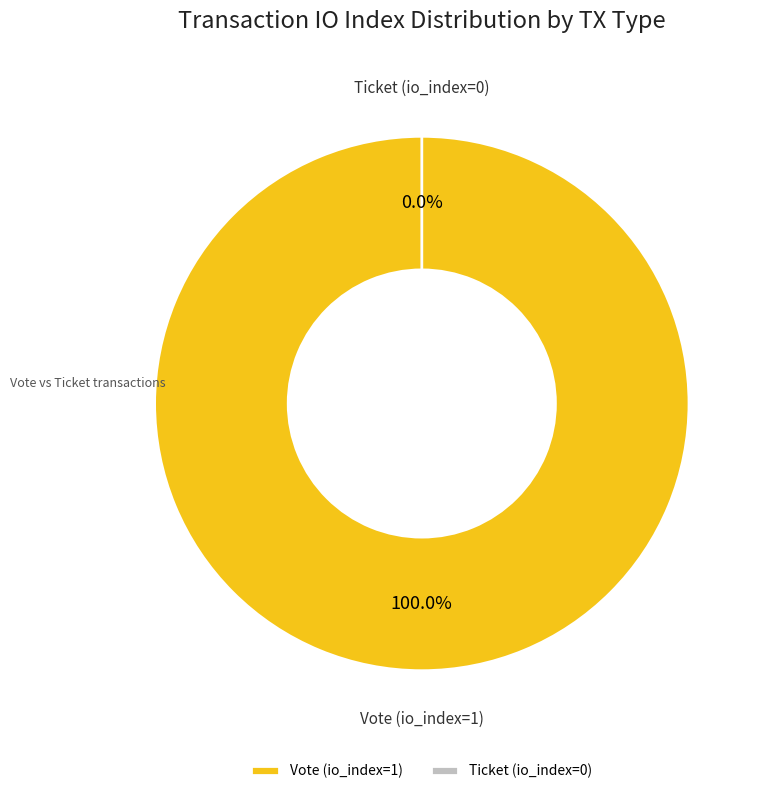

What percentage is the Vote (io_index=1) slice, to the nearest percent?

100%